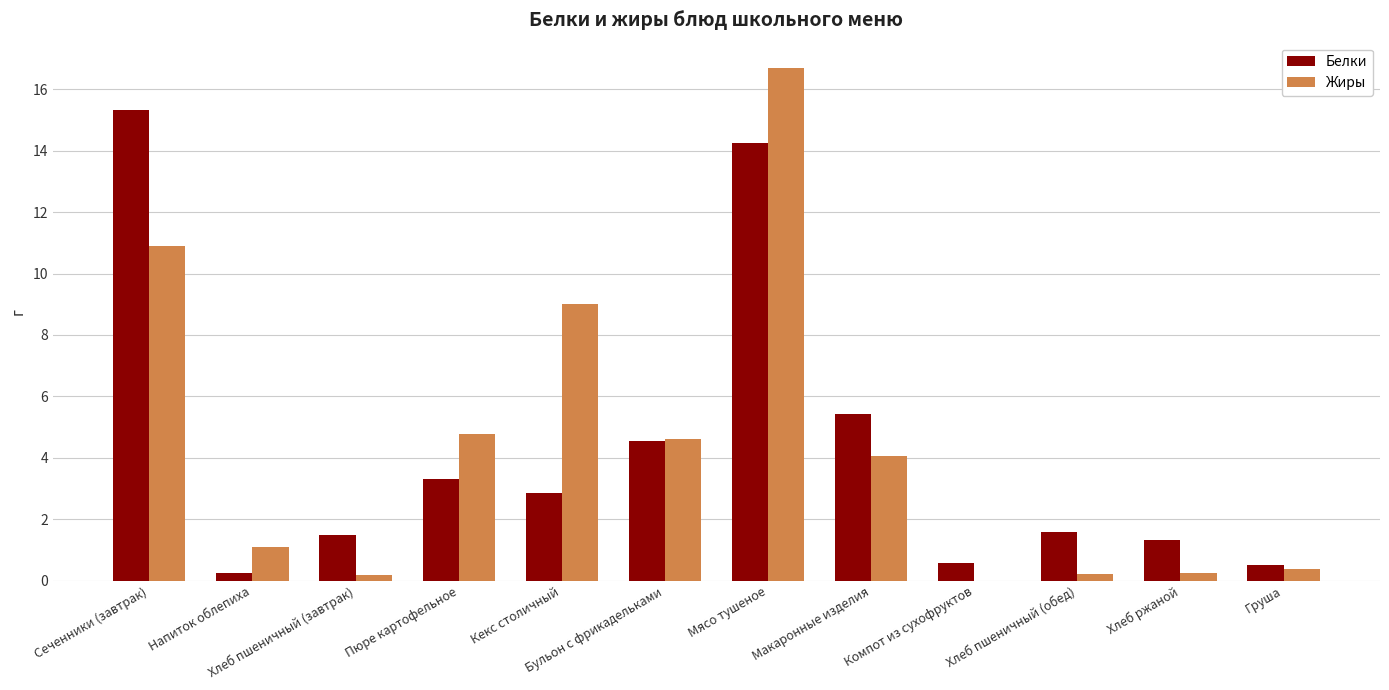

How many series are shown in this chart?

2